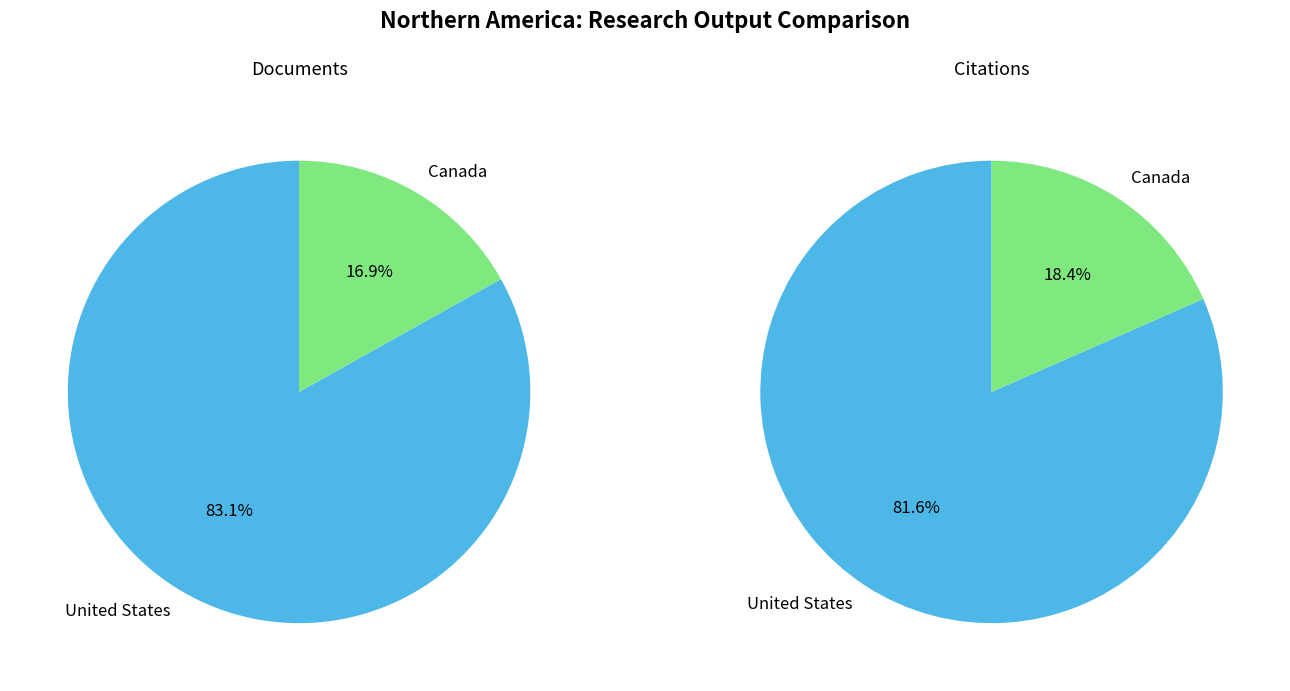

What is the spread (max minus min) of values at United States?

3823854